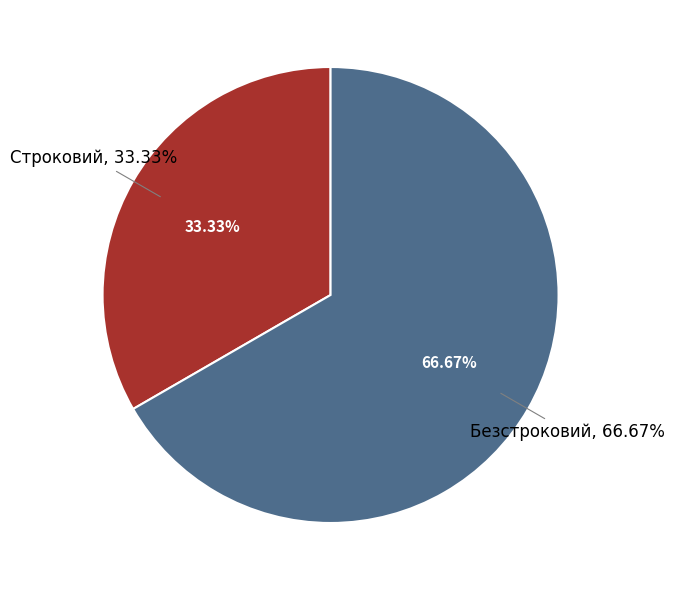

What is the smallest slice in the pie chart?

Строковий